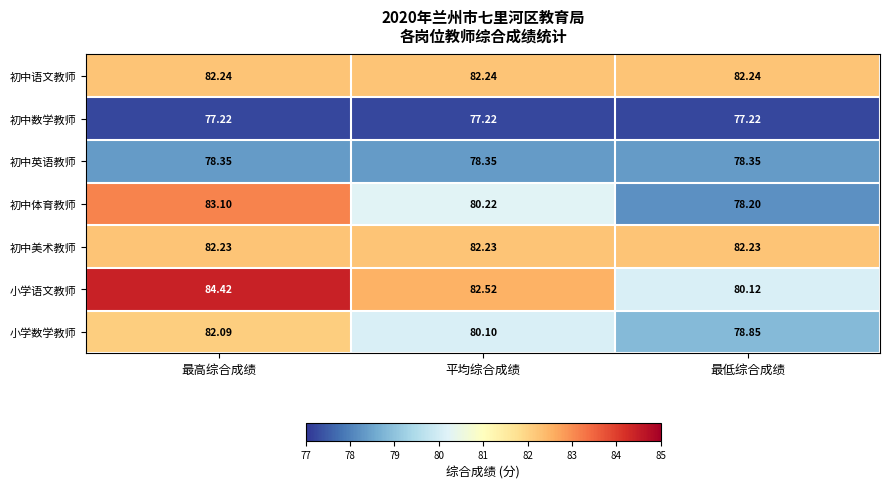

List the series in order of their peak value, lowest first.

初中数学教师, 初中英语教师, 小学数学教师, 初中美术教师, 初中语文教师, 初中体育教师, 小学语文教师